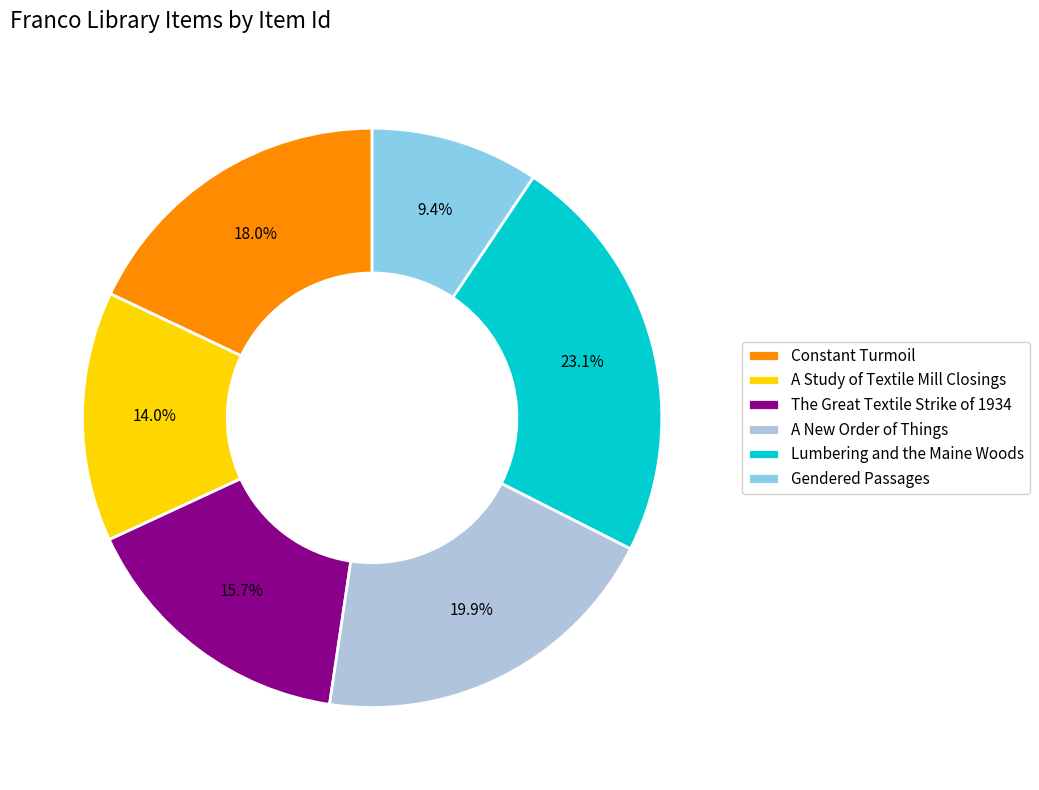

What is the smallest slice in the pie chart?

Gendered Passages